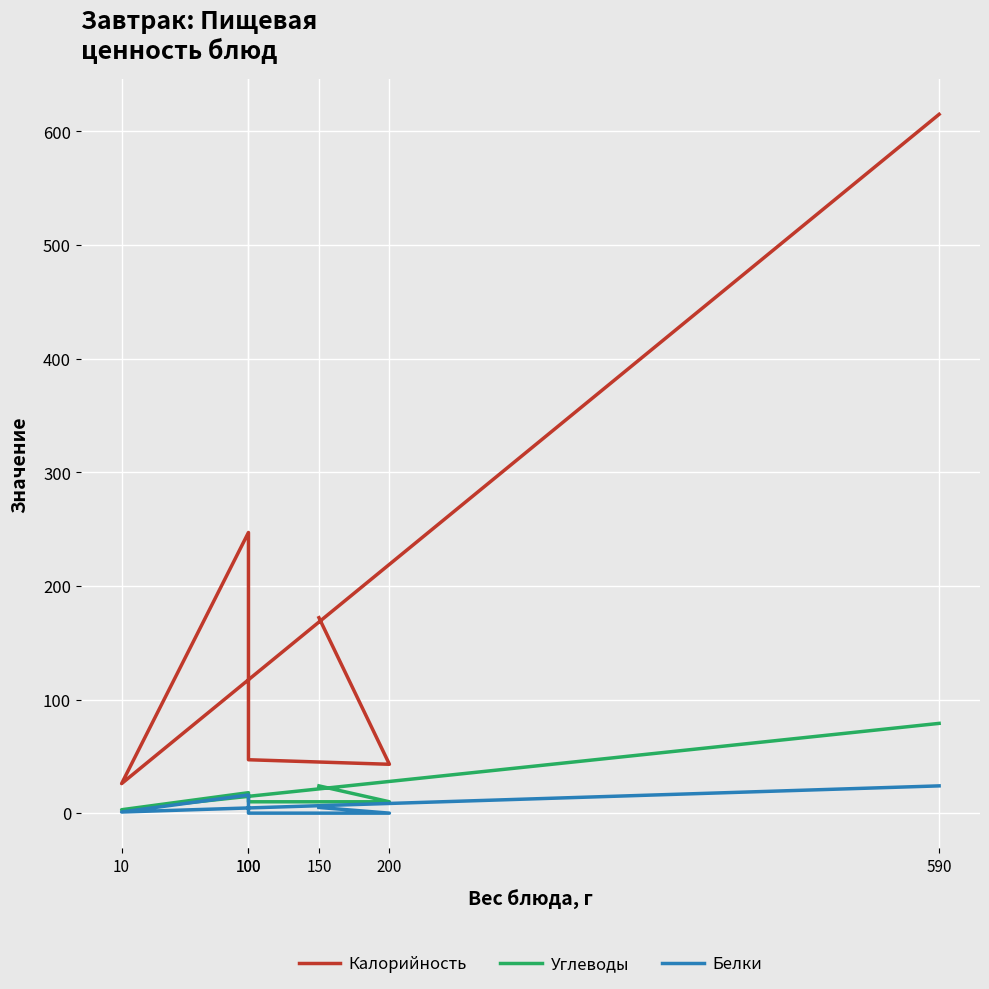

What are all the series names shown in the legend?

Калорийность, Углеводы, Белки